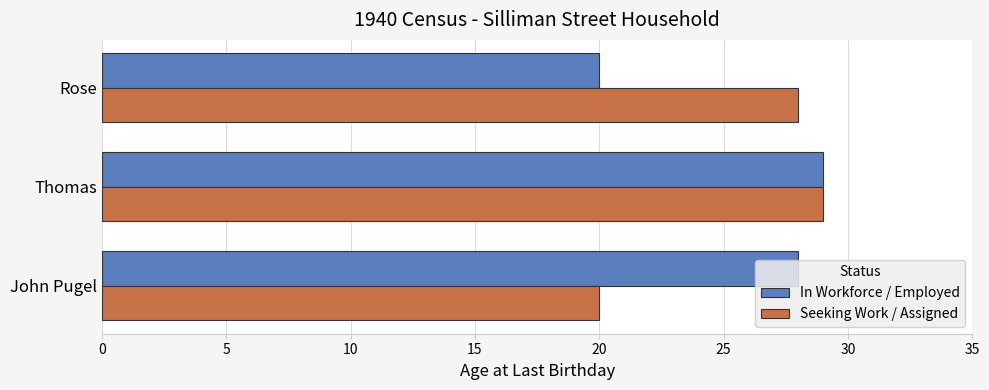

At how many categories does at least one series exceed 21?

3